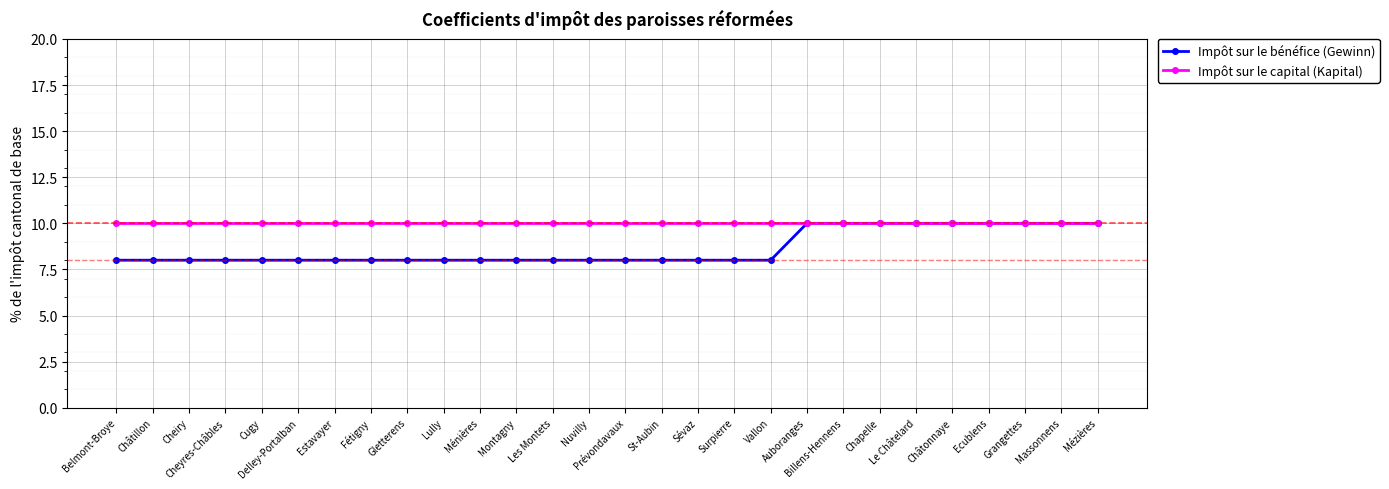

What value does the Impôt sur le bénéfice (Gewinn) series have at Châtonnaye?

10